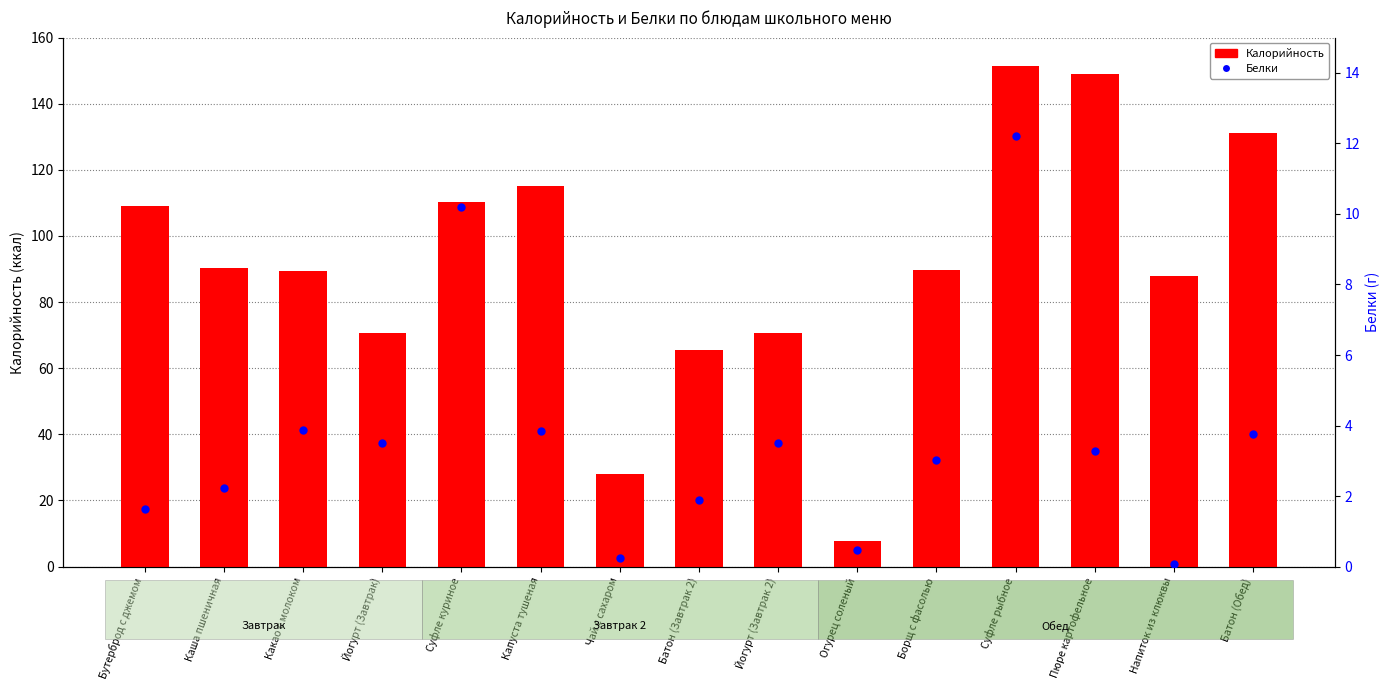

Is the value of Калорийность at Пюре картофельное greater than the value of Белки at Борщ с фасолью?

Yes